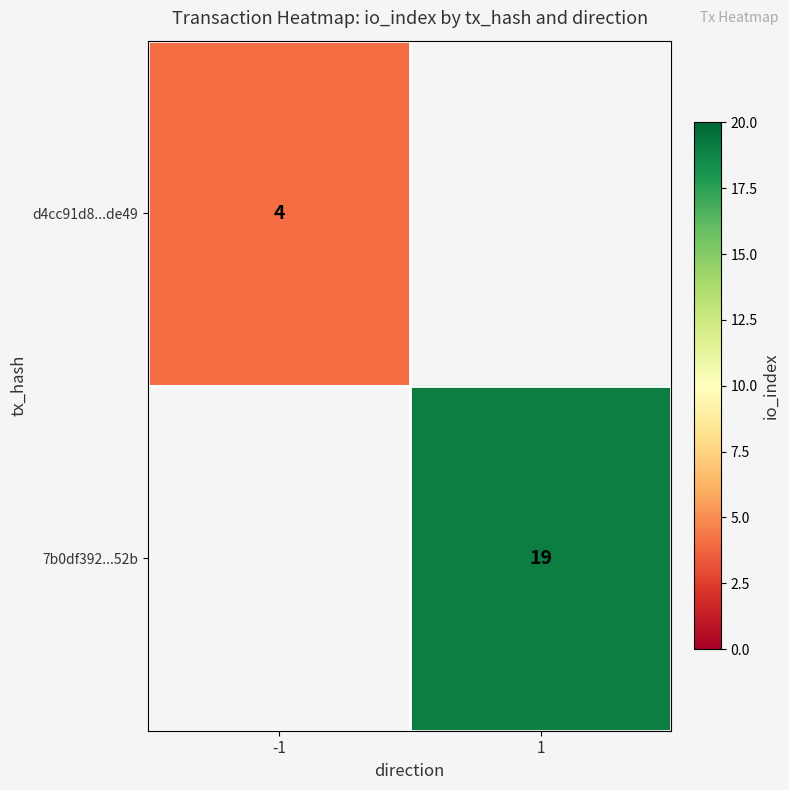

Is it true that 7b0df392...52b equals 19 at 1?

True